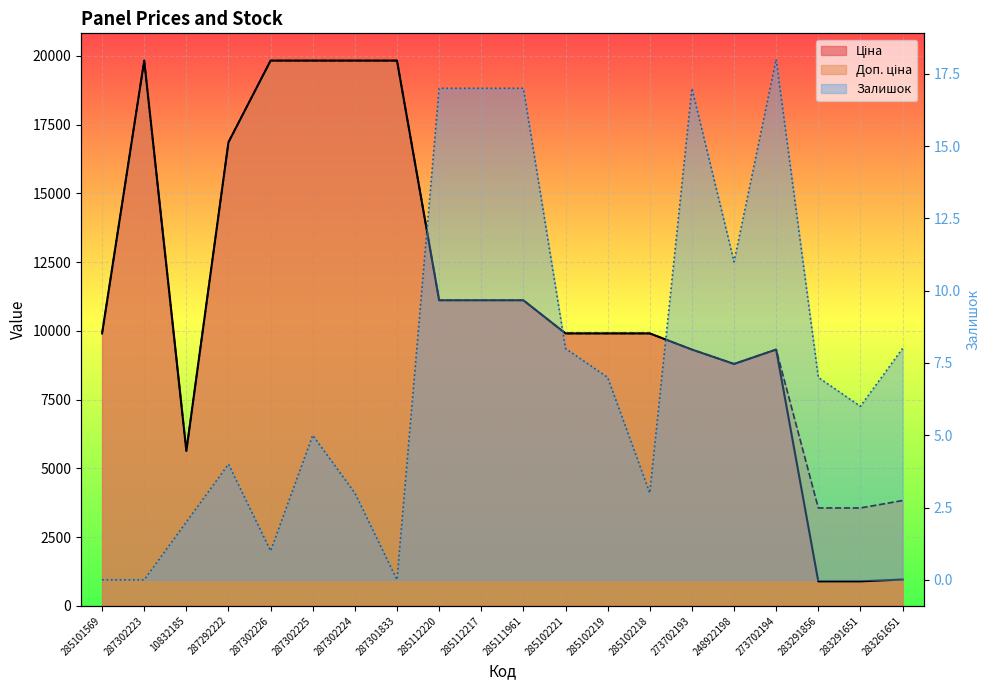

Between 248922198 and 273702193, which is larger?

273702193